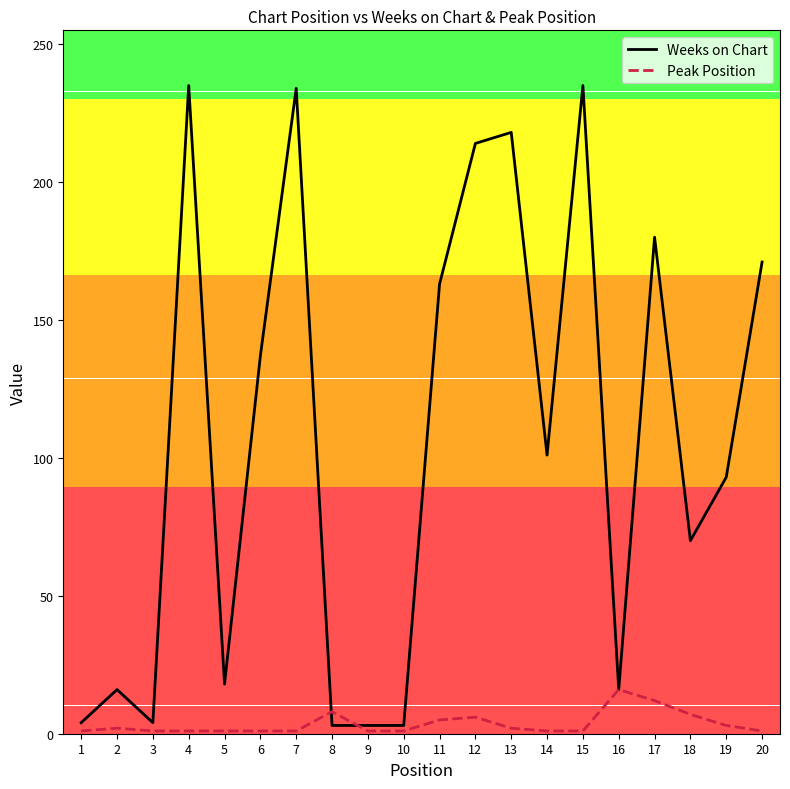

True or false: Peak Position has a value of 12 at 17.

True